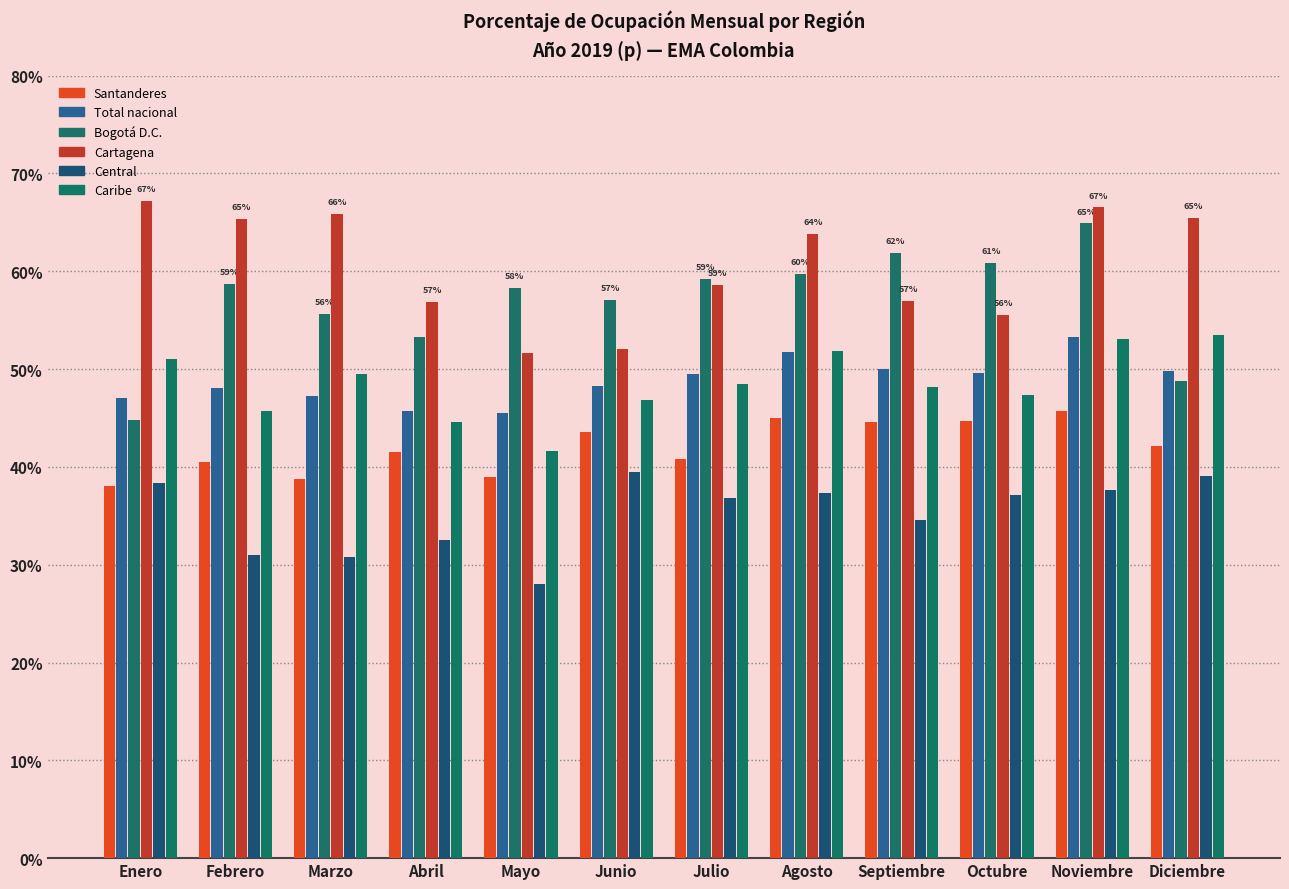

Where is Central nearest to the value 33?

Abril